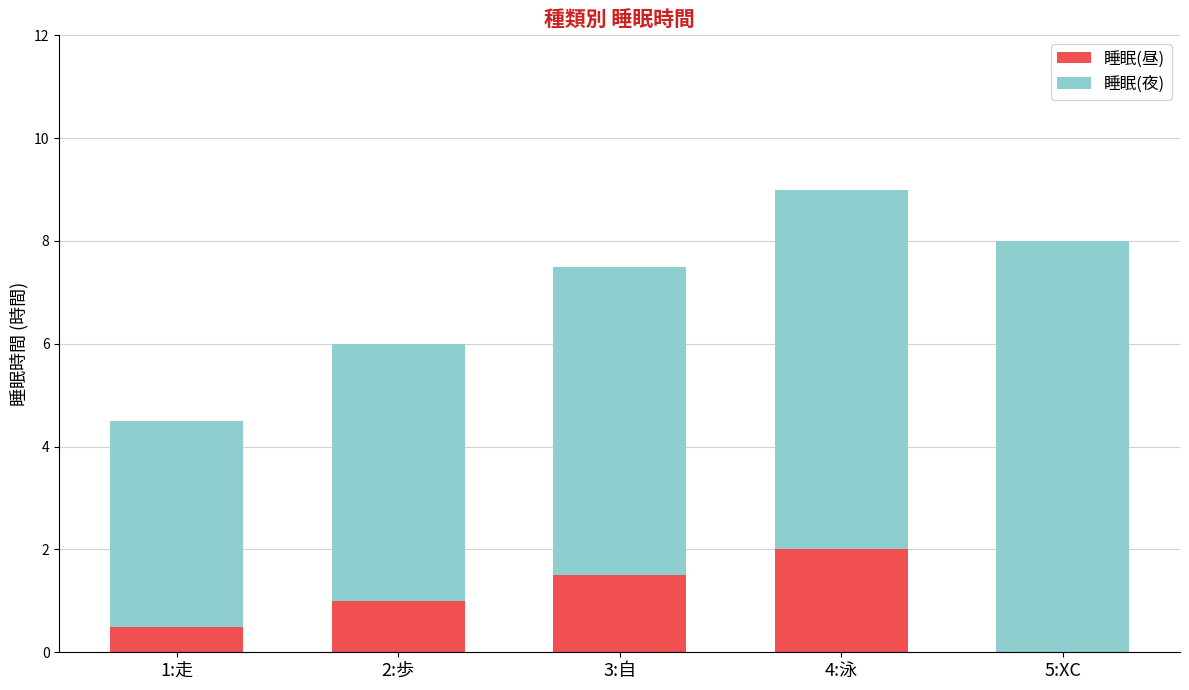

True or false: 睡眠(昼) has a value of 2.5 at 3:自.

False